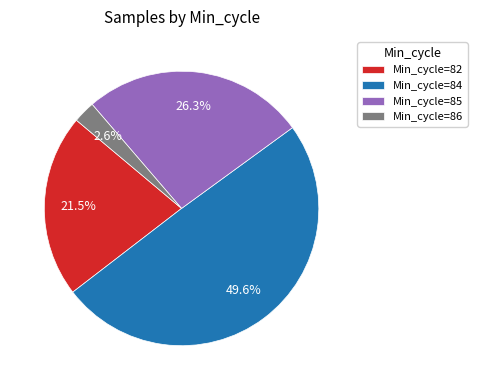

What is the ratio of the value at Min_cycle=85 to the value at Min_cycle=84?

0.5